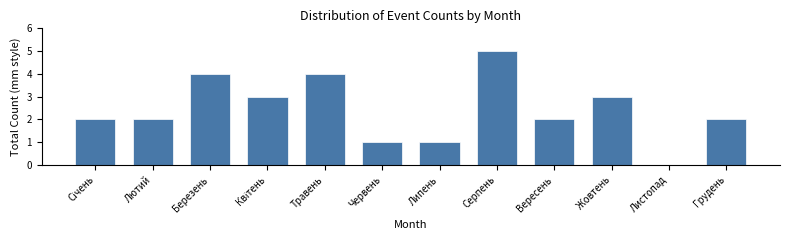

The value at Жовтень is 3. True or false?

True